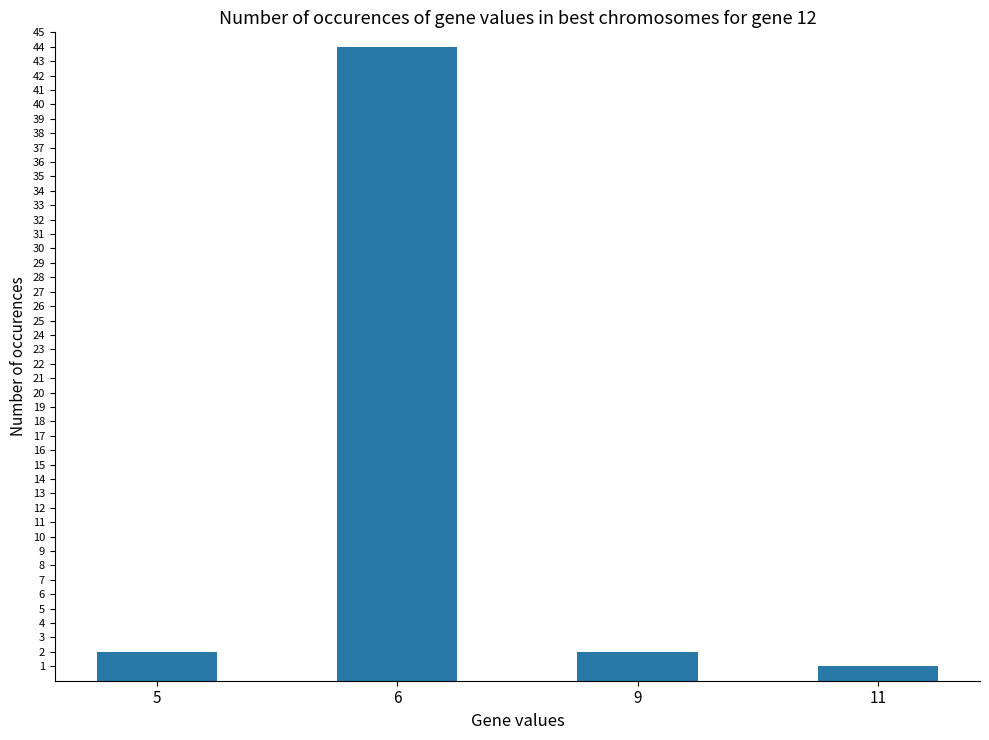

True or false: the data shows 1 at 11.

True